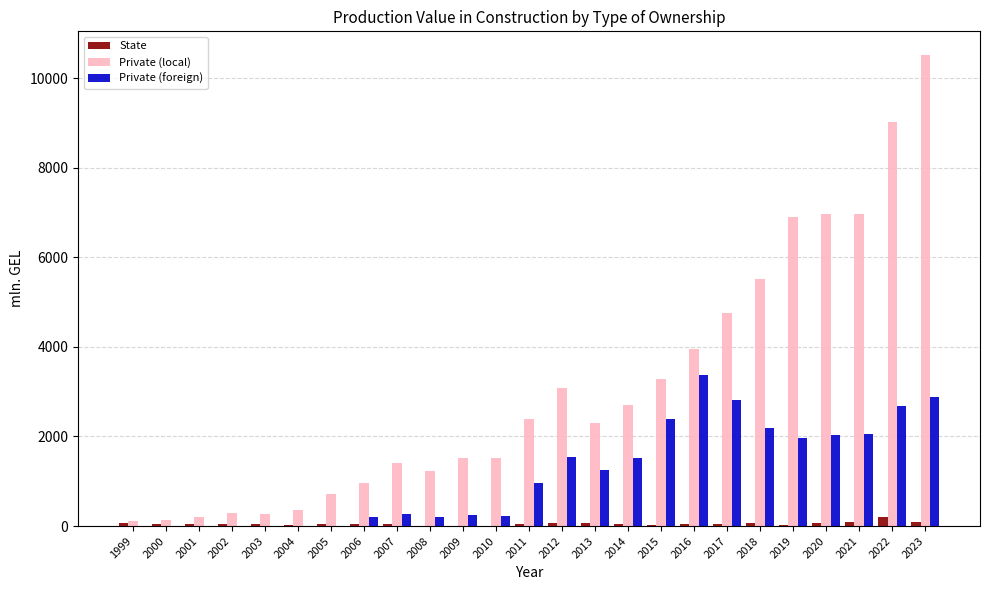

Which series has the largest total across all categories?

Private (local)